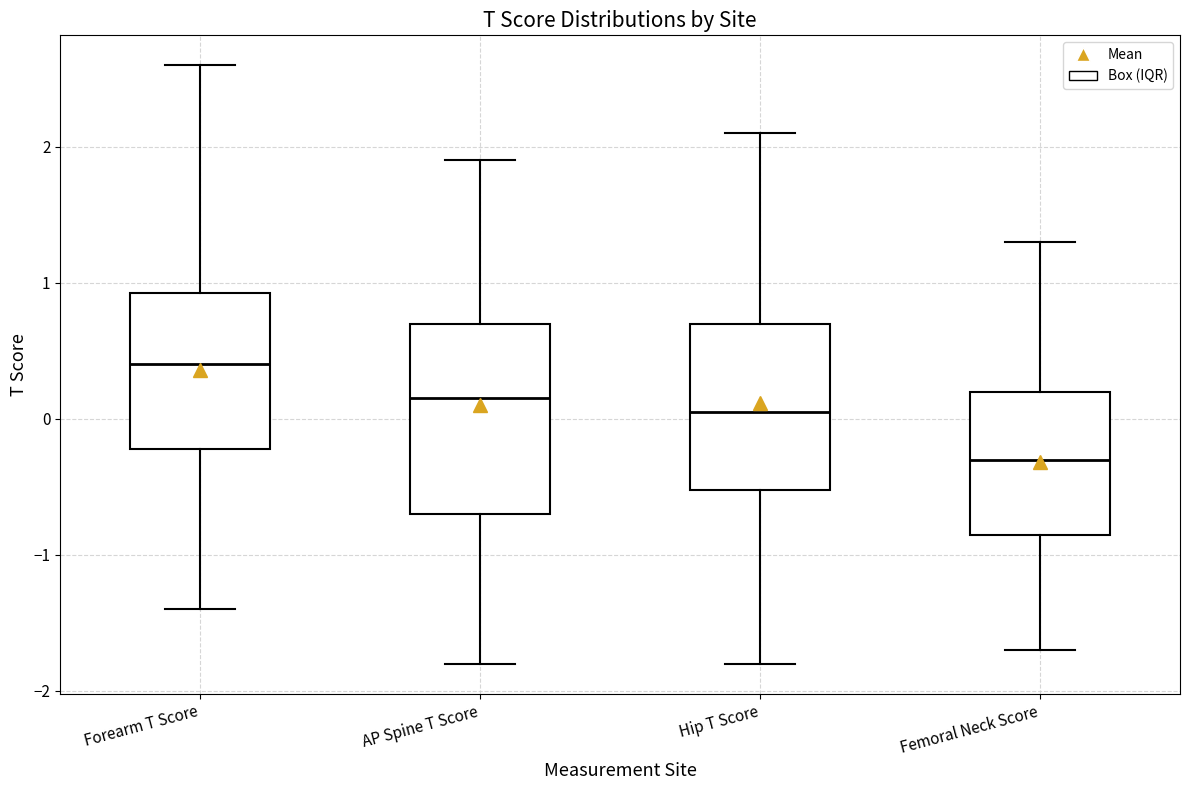

Which box has the lowest median line?

Femoral Neck Score